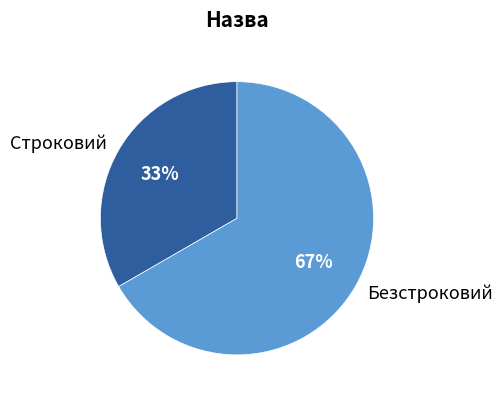

Between Безстроковий and Строковий, which is larger?

Безстроковий